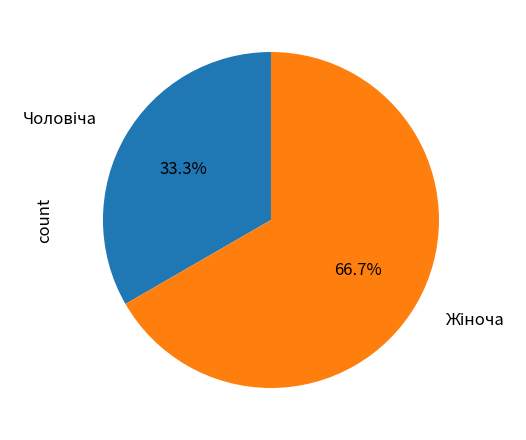

Is there a majority slice in this chart?

Yes